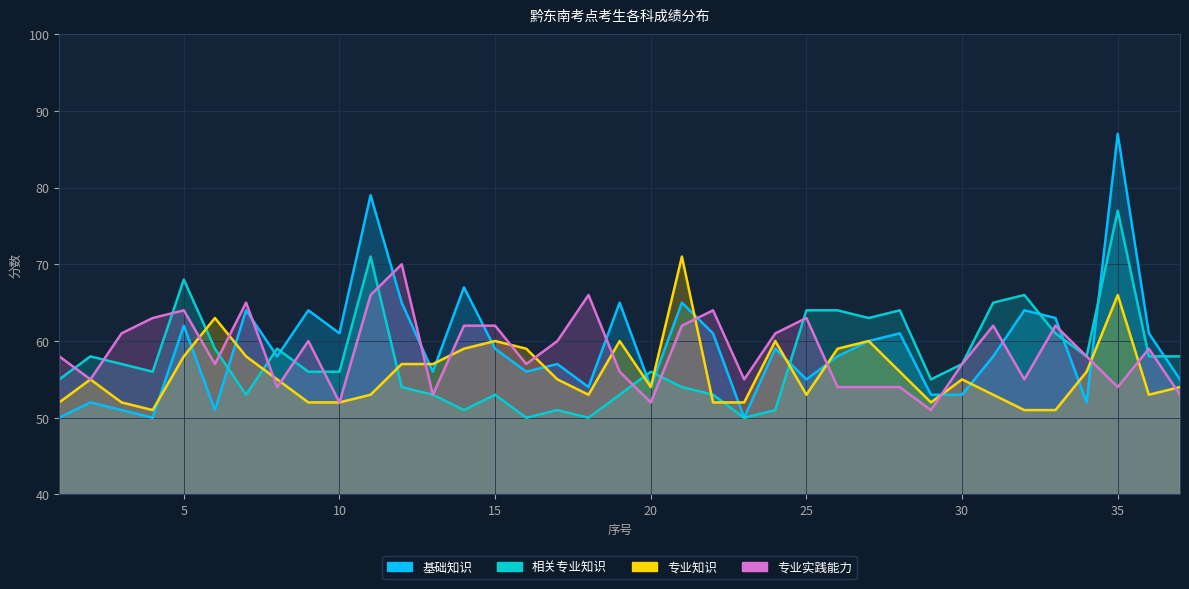

Reading right to left, what are all the values shown in this chart?

基础知识: 55	61	87	52	63	64	58	53	53	61	60	58	55	59	50	61	65	54	65	54	57	56	59	67	56	65	79	61	64	58	64	51	62	50	51	52	50
相关专业知识: 58	58	77	58	61	66	65	57	55	64	63	64	64	51	50	53	54	56	53	50	51	50	53	51	53	54	71	56	56	59	53	59	68	56	57	58	55
专业知识: 54	53	66	56	51	51	53	55	52	56	60	59	53	60	52	52	71	54	60	53	55	59	60	59	57	57	53	52	52	55	58	63	58	51	52	55	52
专业实践能力: 53	59	54	58	62	55	62	57	51	54	54	54	63	61	55	64	62	52	56	66	60	57	62	62	53	70	66	52	60	54	65	57	64	63	61	55	58